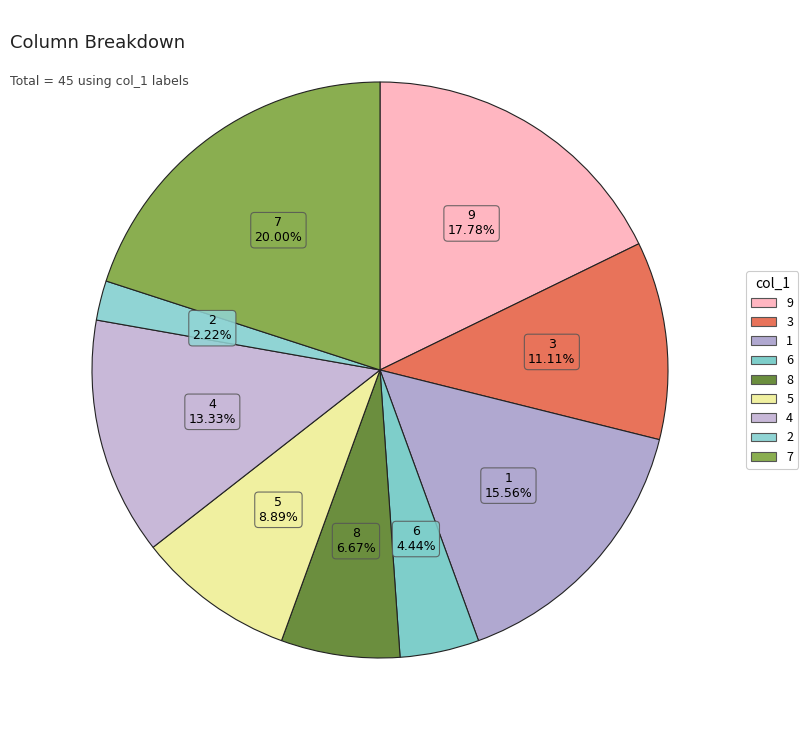

What is the change in value from 6 to 4?

+4